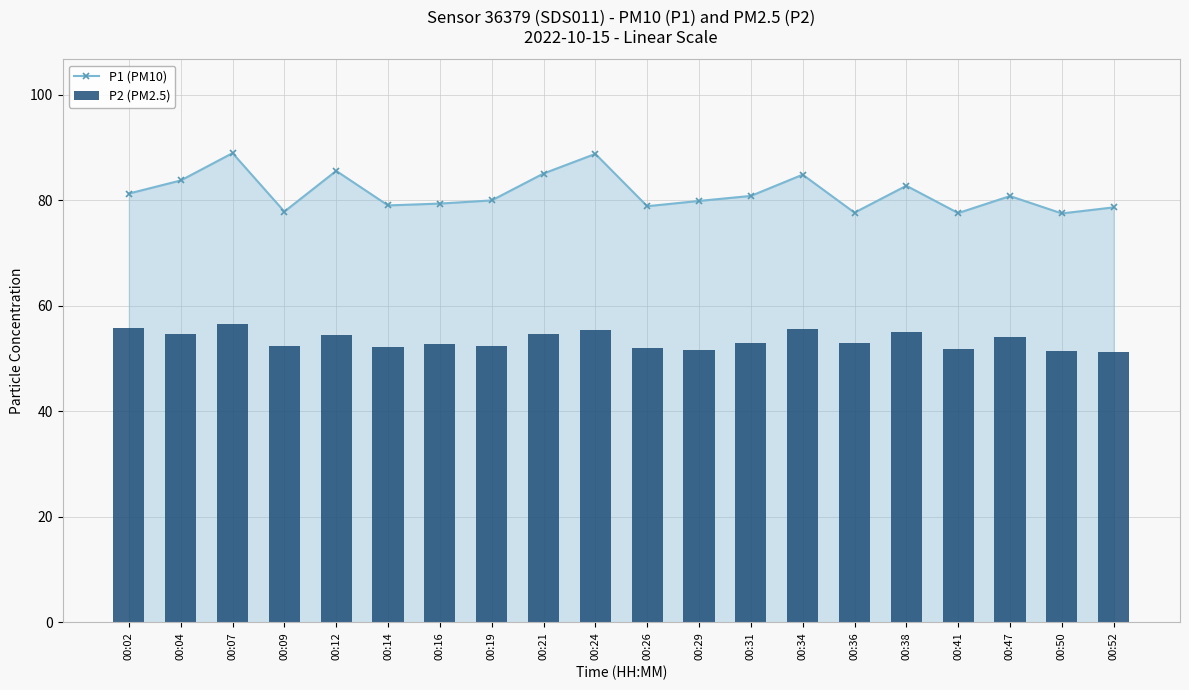

The value of P1 (PM10) at 00:19 is 128.7. True or false?

False